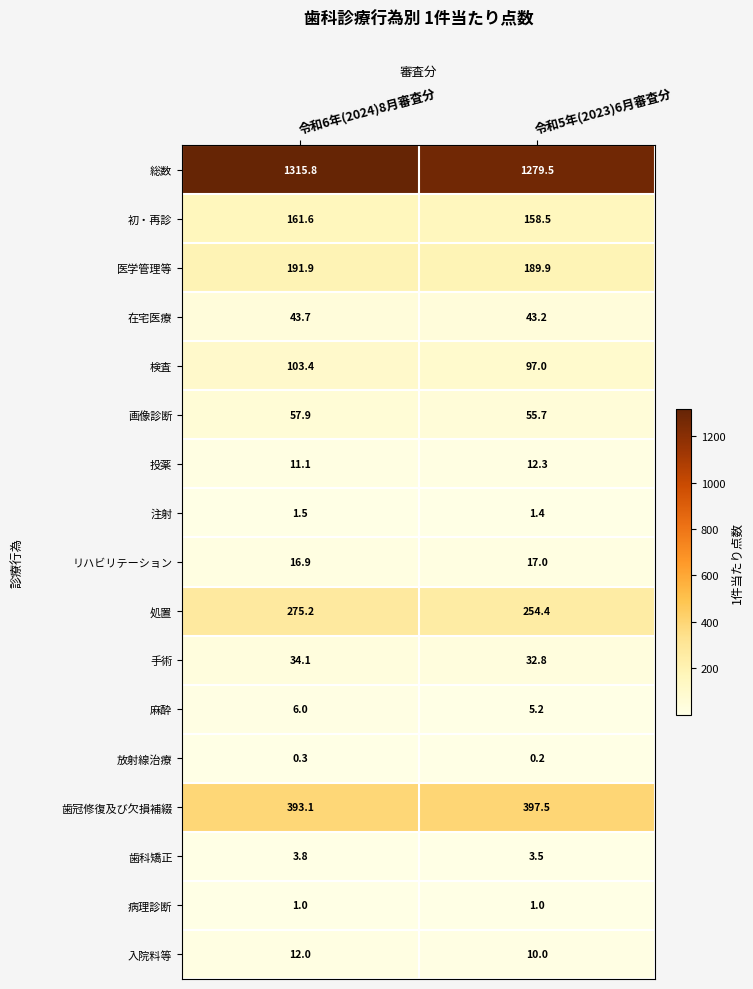

How many data points does each series have?

2